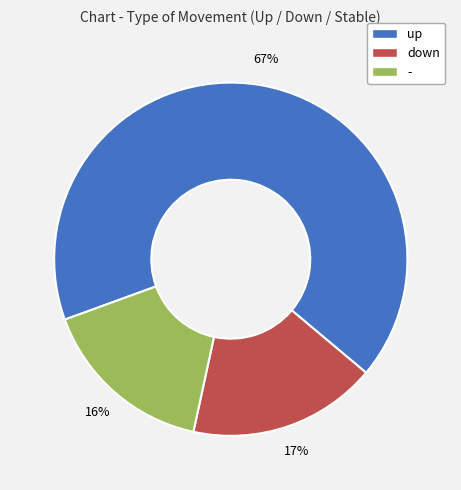

Rank the categories by value from highest to lowest.

up, down, -